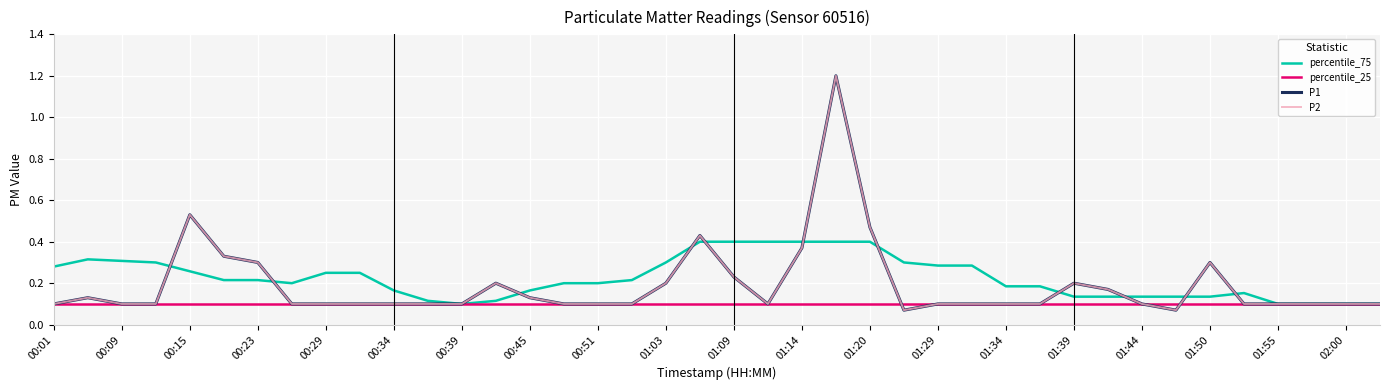

Does the chart have visible grid lines?

Yes